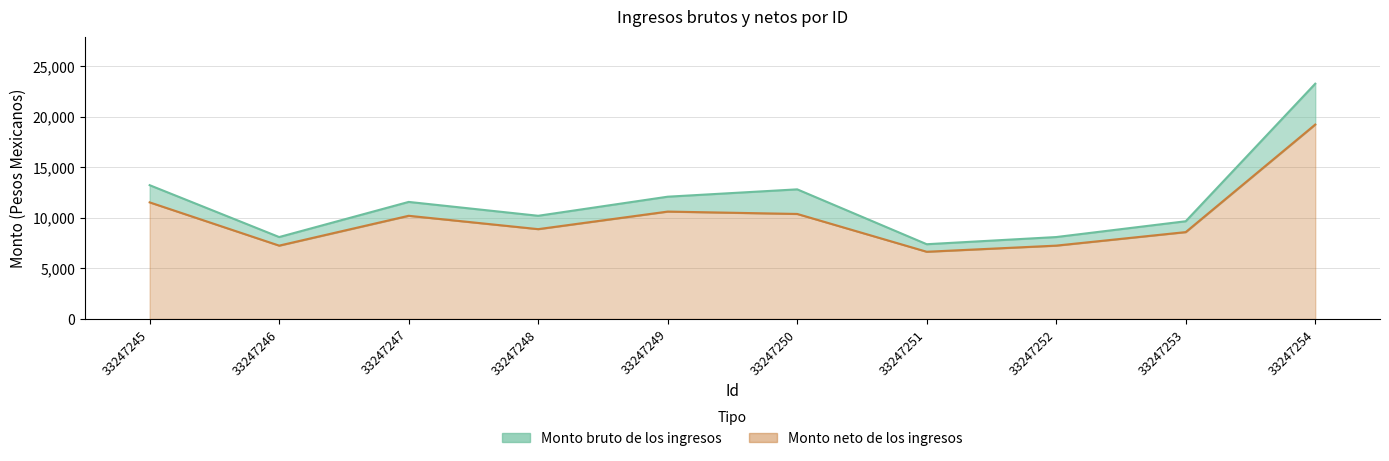

How many values in the Monto bruto de los ingresos series exceed 11588?

5